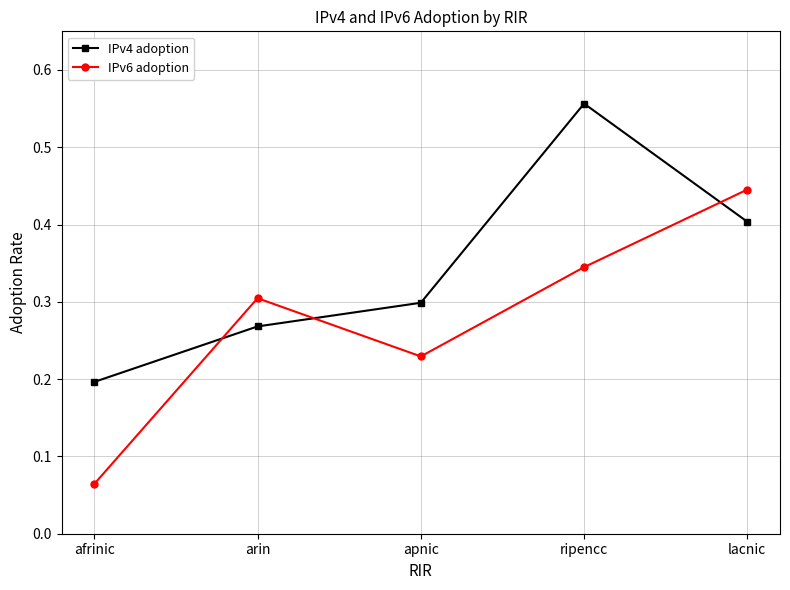

What is the label of the 5th point from the left?

lacnic